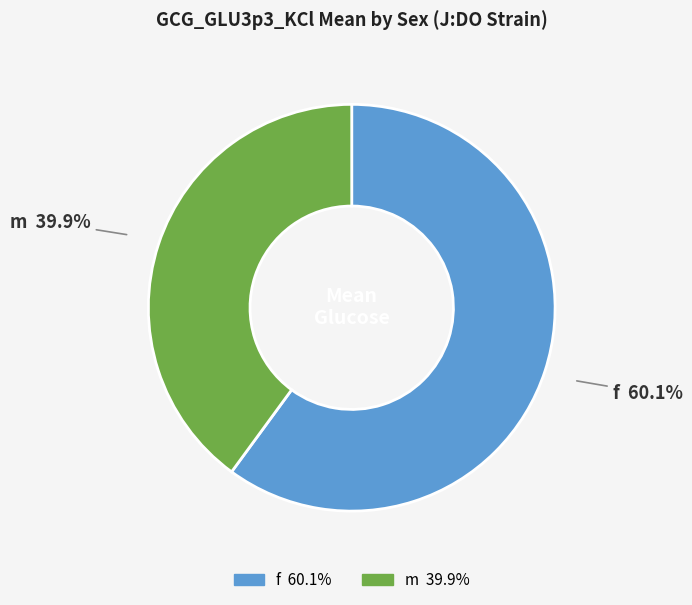

Do m and f together represent more than half of the pie?

Yes